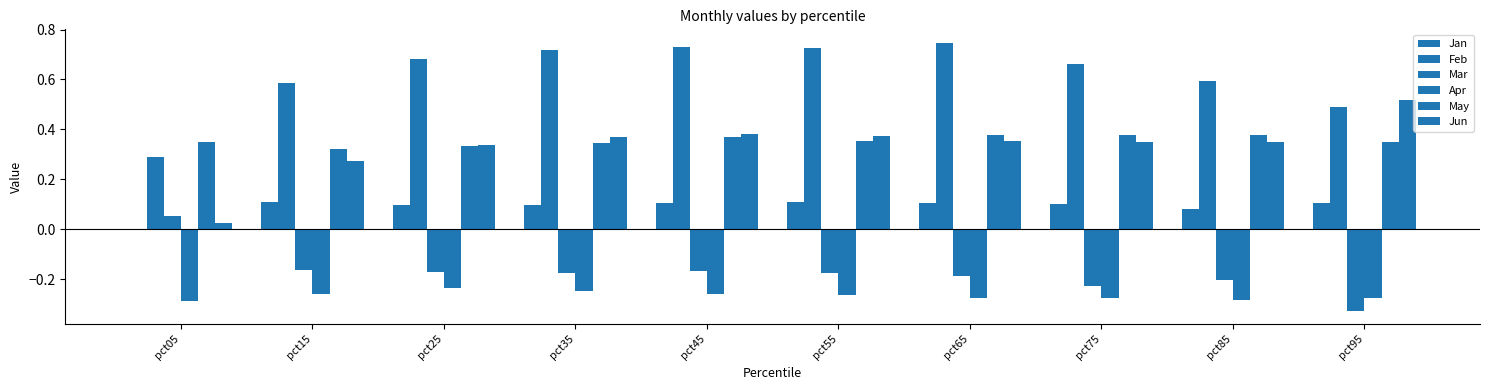

What is the difference between the maximum and minimum values in the Feb series?

0.5